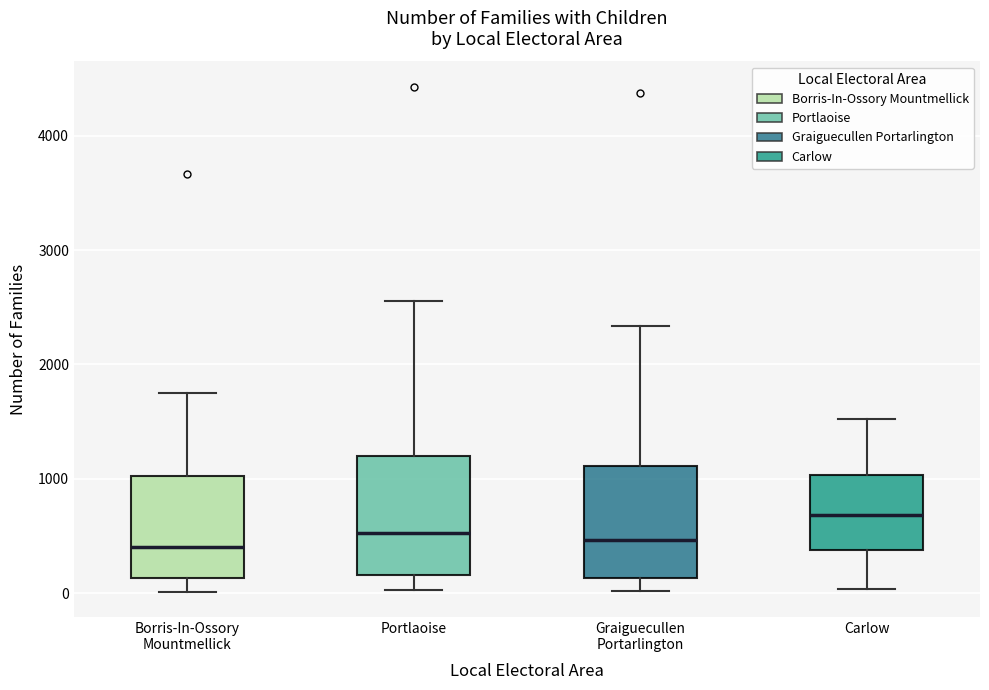

Which box has the highest median line?

Carlow